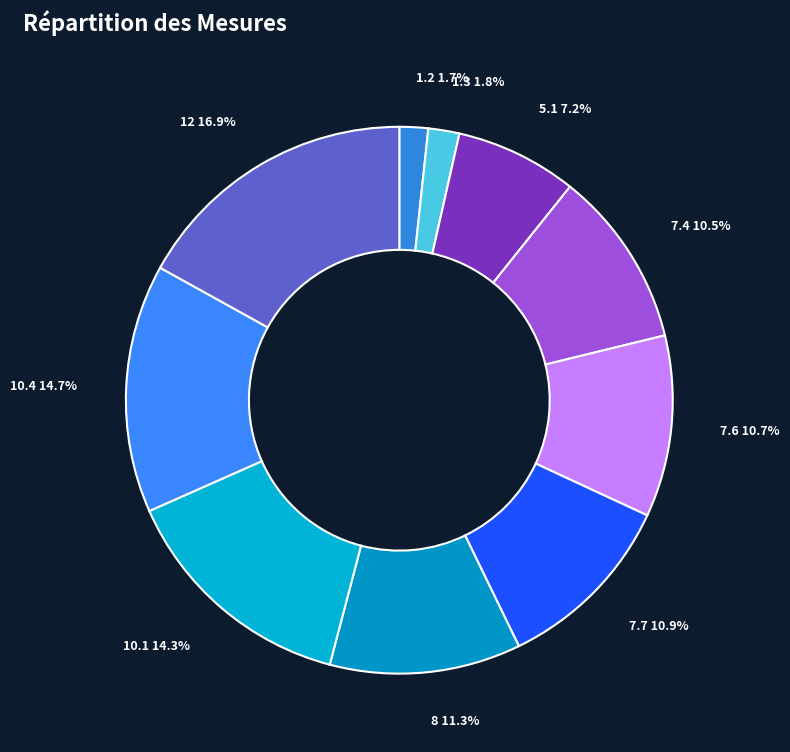

Which category has the biggest portion of the pie?

12